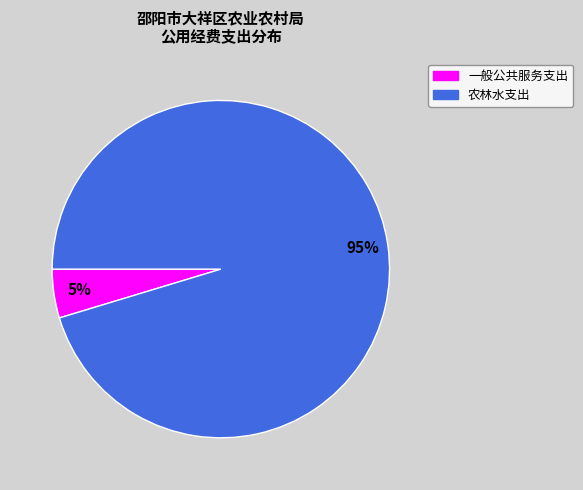

The 农林水支出 slice represents 95% of the pie. True or false?

True